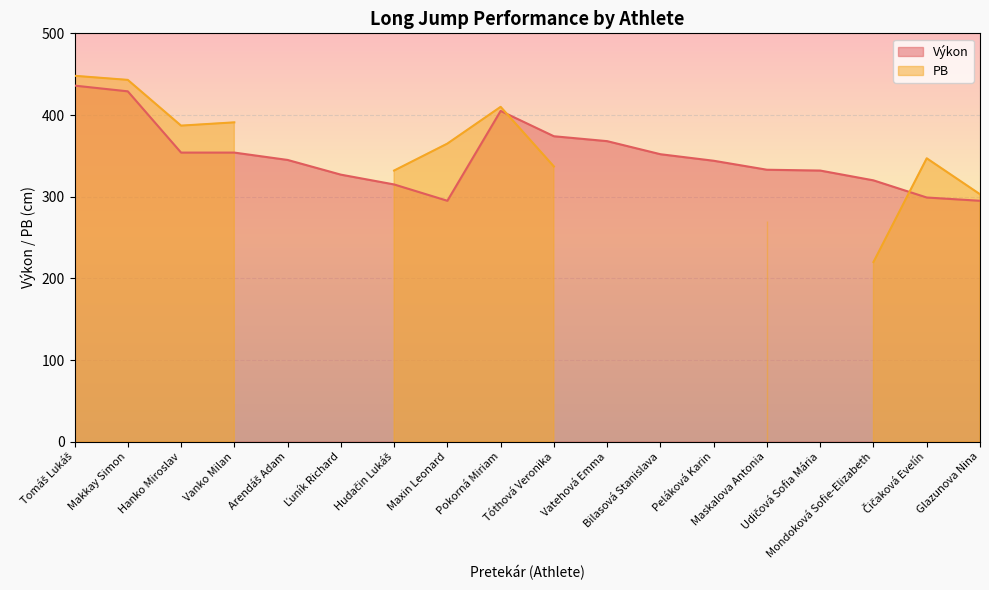

True or false: the data shows 405 at Pokorná Miriam.

True